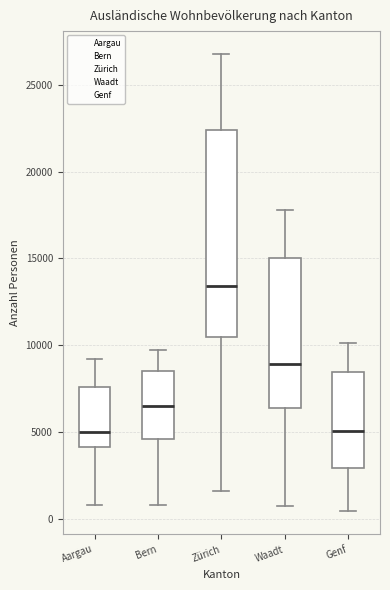

Which box has the highest median line?

Zürich